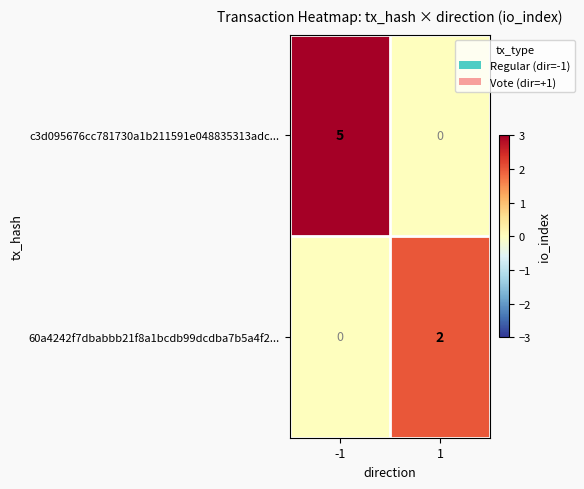

How many data points does each series have?

2